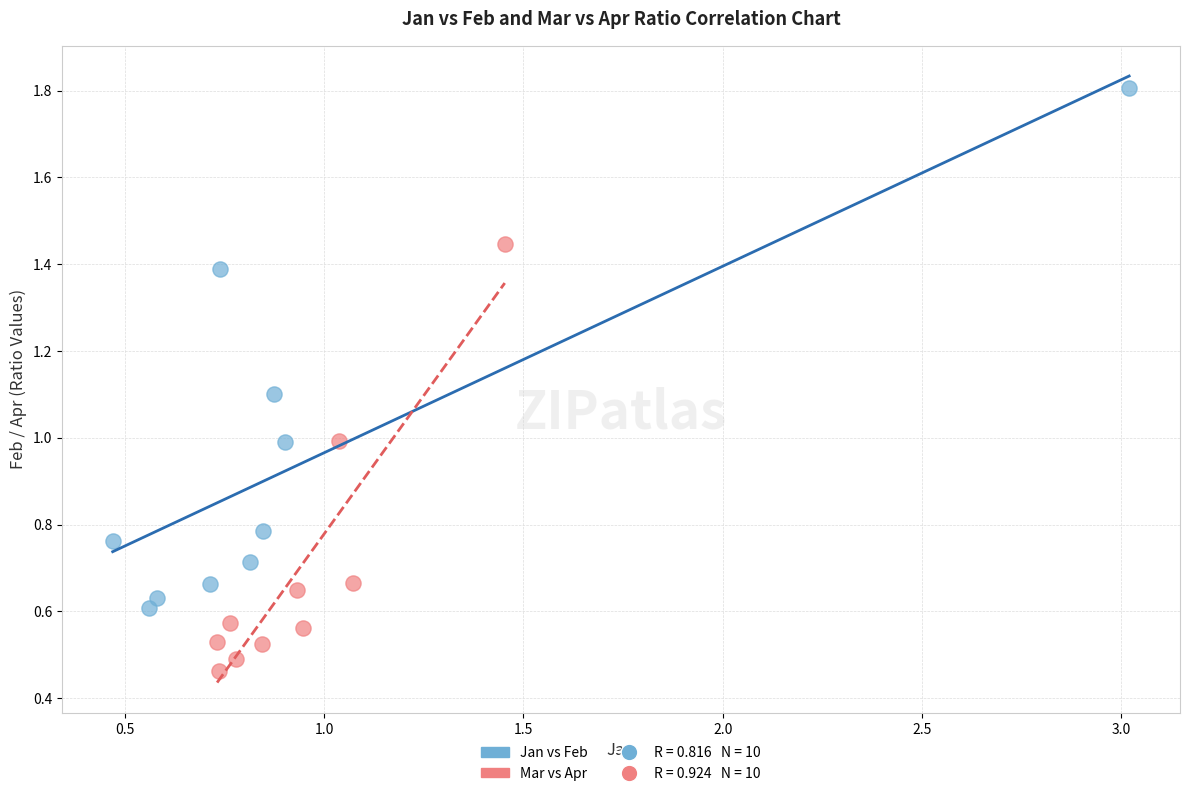

Which series contains the highest Y value?

Jan vs Feb